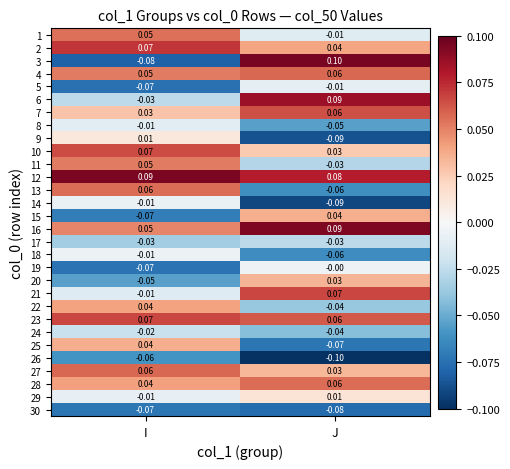

What is the total value across all series at J?

0.1